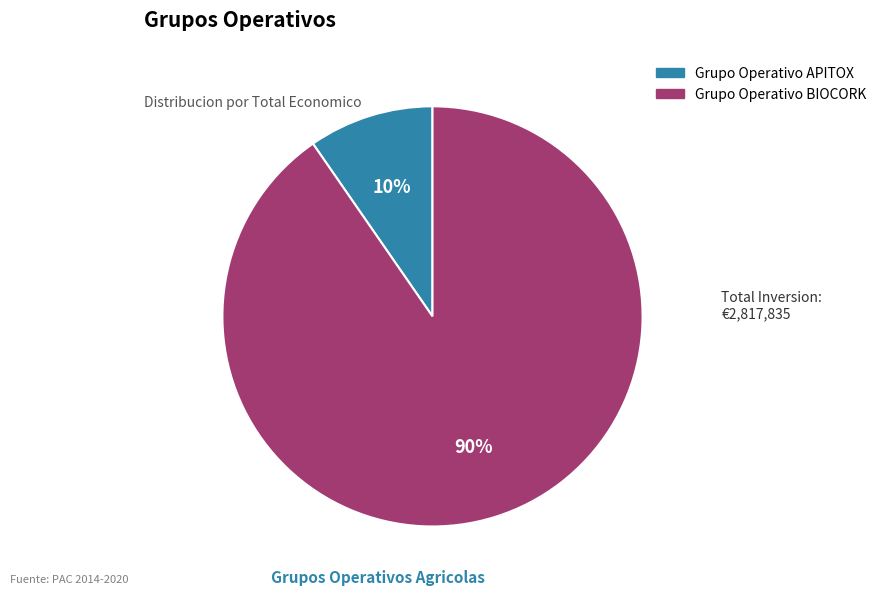

To the nearest percent, what portion does Grupo Operativo APITOX represent?

10%